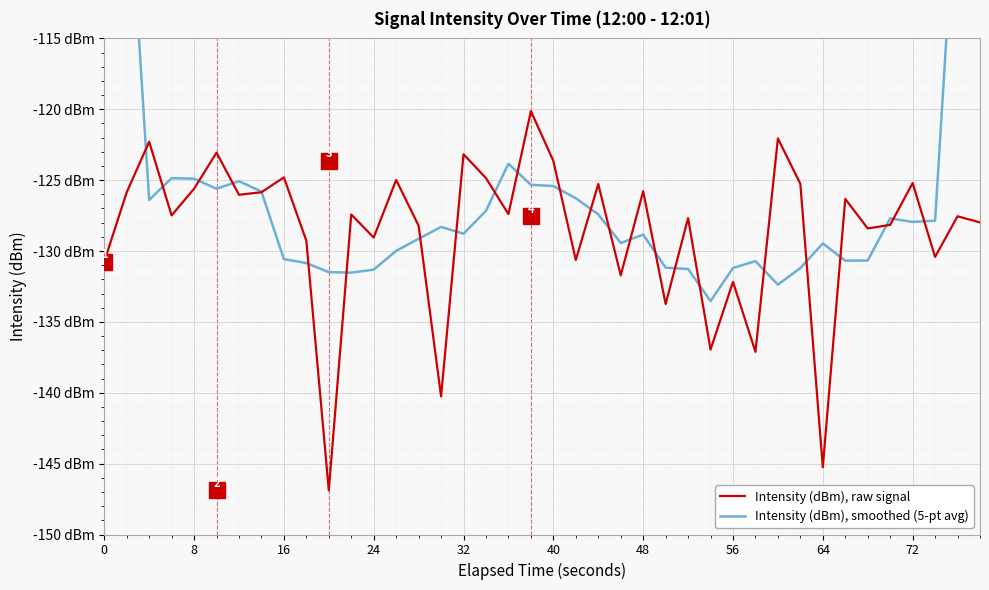

How many series are shown in this chart?

2